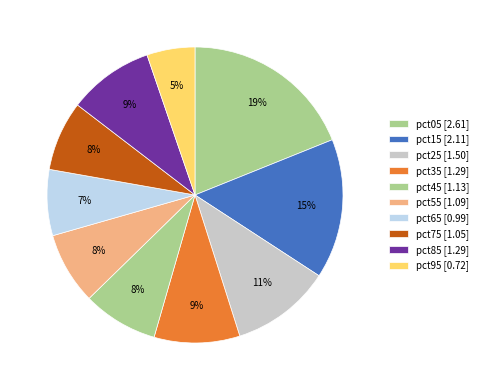

To the nearest percent, what percentage of the pie is pct65?

7%